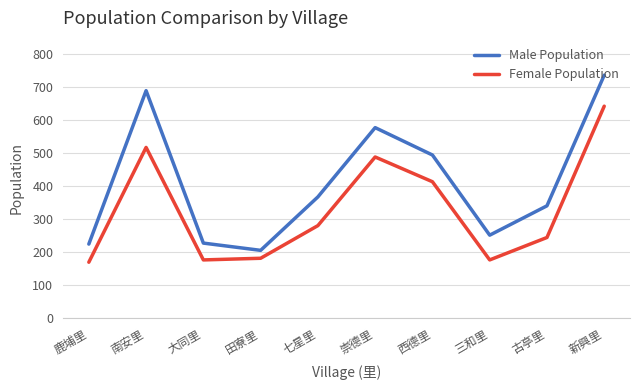

How many values in the Male Population series are below 368?

5